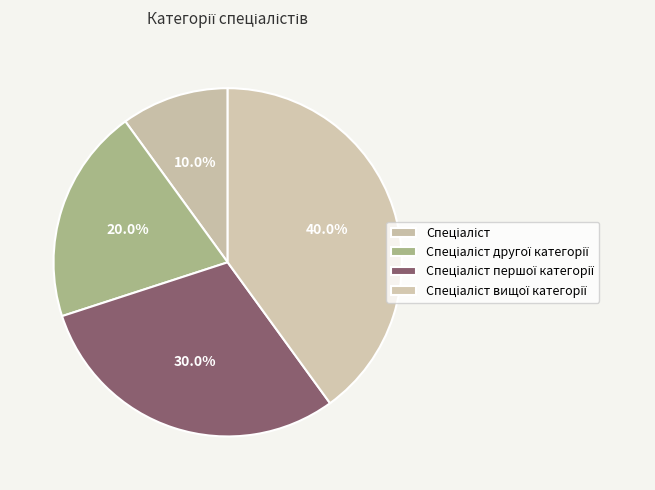

How many segments does this pie chart have?

4